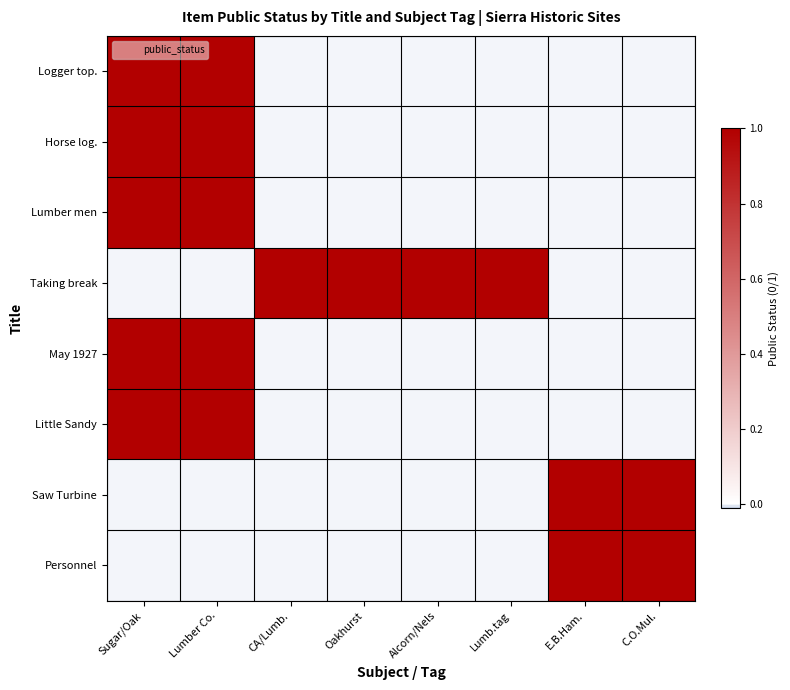

Reading left to right, transcribe all the data shown in this chart.

Logger top.: Sugar/Oak=1	Lumber Co.=1	CA/Lumb.=0	Oakhurst=0	Alcorn/Nels=0	Lumb.tag=0	E.B.Ham.=0	C.O.Mul.=0
Horse log.: Sugar/Oak=1	Lumber Co.=1	CA/Lumb.=0	Oakhurst=0	Alcorn/Nels=0	Lumb.tag=0	E.B.Ham.=0	C.O.Mul.=0
Lumber men: Sugar/Oak=1	Lumber Co.=1	CA/Lumb.=0	Oakhurst=0	Alcorn/Nels=0	Lumb.tag=0	E.B.Ham.=0	C.O.Mul.=0
Taking break: Sugar/Oak=0	Lumber Co.=0	CA/Lumb.=1	Oakhurst=1	Alcorn/Nels=1	Lumb.tag=1	E.B.Ham.=0	C.O.Mul.=0
May 1927: Sugar/Oak=1	Lumber Co.=1	CA/Lumb.=0	Oakhurst=0	Alcorn/Nels=0	Lumb.tag=0	E.B.Ham.=0	C.O.Mul.=0
Little Sandy: Sugar/Oak=1	Lumber Co.=1	CA/Lumb.=0	Oakhurst=0	Alcorn/Nels=0	Lumb.tag=0	E.B.Ham.=0	C.O.Mul.=0
Saw Turbine: Sugar/Oak=0	Lumber Co.=0	CA/Lumb.=0	Oakhurst=0	Alcorn/Nels=0	Lumb.tag=0	E.B.Ham.=1	C.O.Mul.=1
Personnel: Sugar/Oak=0	Lumber Co.=0	CA/Lumb.=0	Oakhurst=0	Alcorn/Nels=0	Lumb.tag=0	E.B.Ham.=1	C.O.Mul.=1